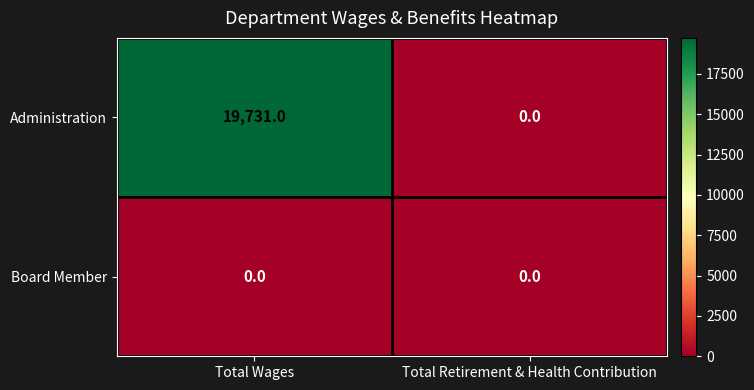

At how many categories does at least one series exceed 7857?

1